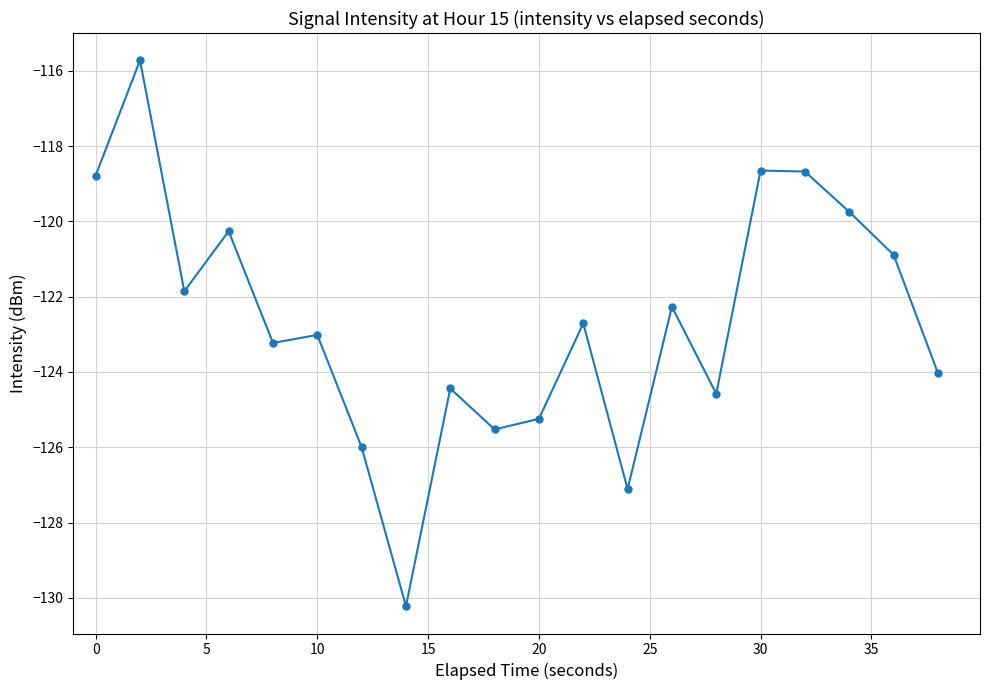

How many categories are shown in the chart?

20